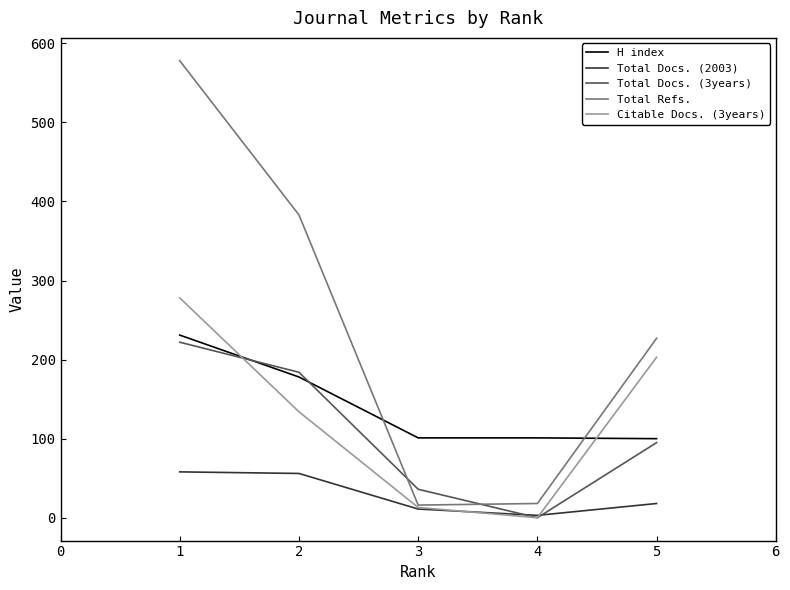

What is the difference between the highest and lowest values at 1?

520